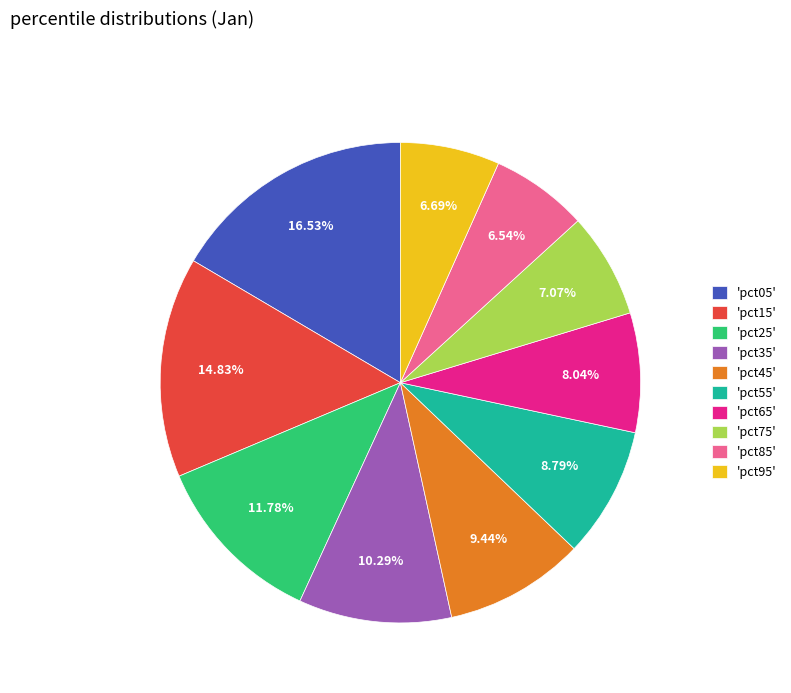

Is there a majority slice in this chart?

No